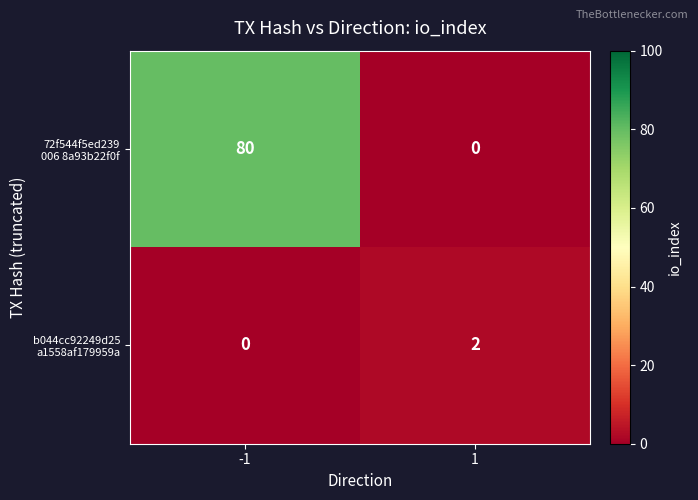

What is the spread (max minus min) of values at -1?

80